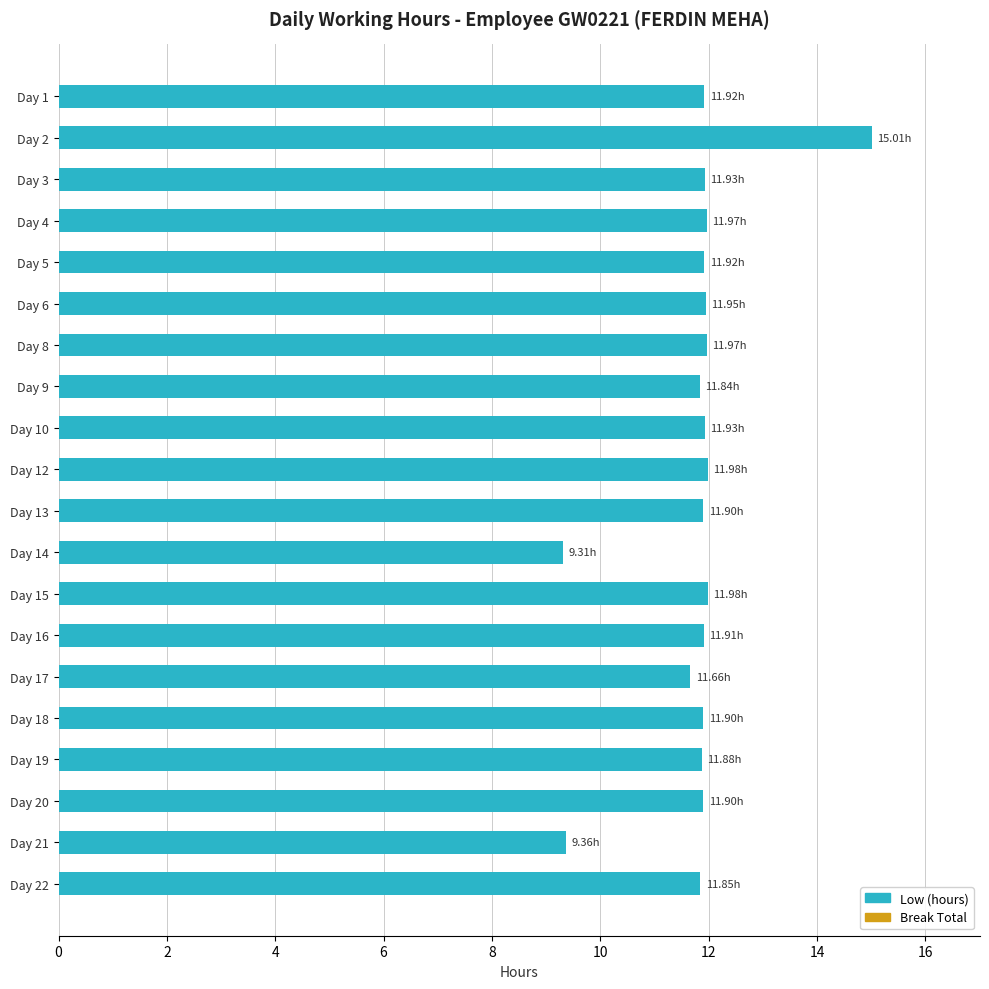

Approximately how many times larger is the value at Day 19 compared to Day 17?

1.0